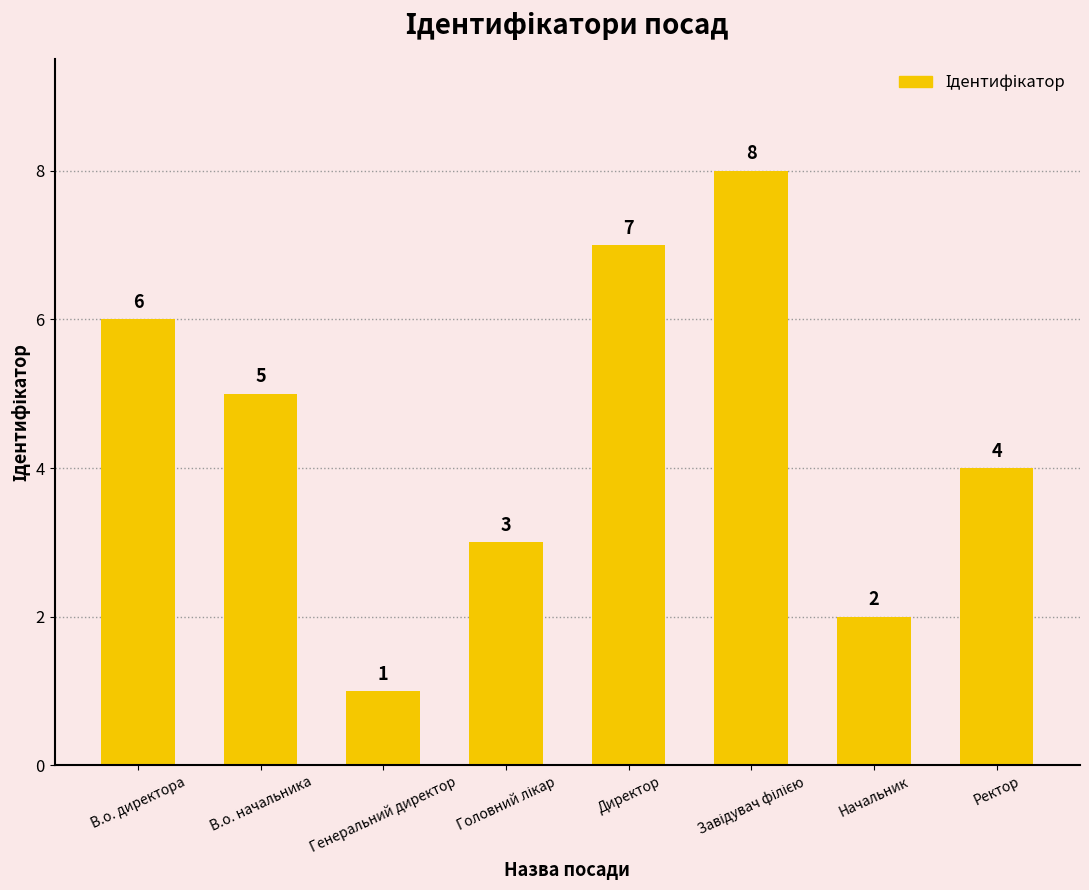

Reading left to right, transcribe all the data shown in this chart.

6	5	1	3	7	8	2	4